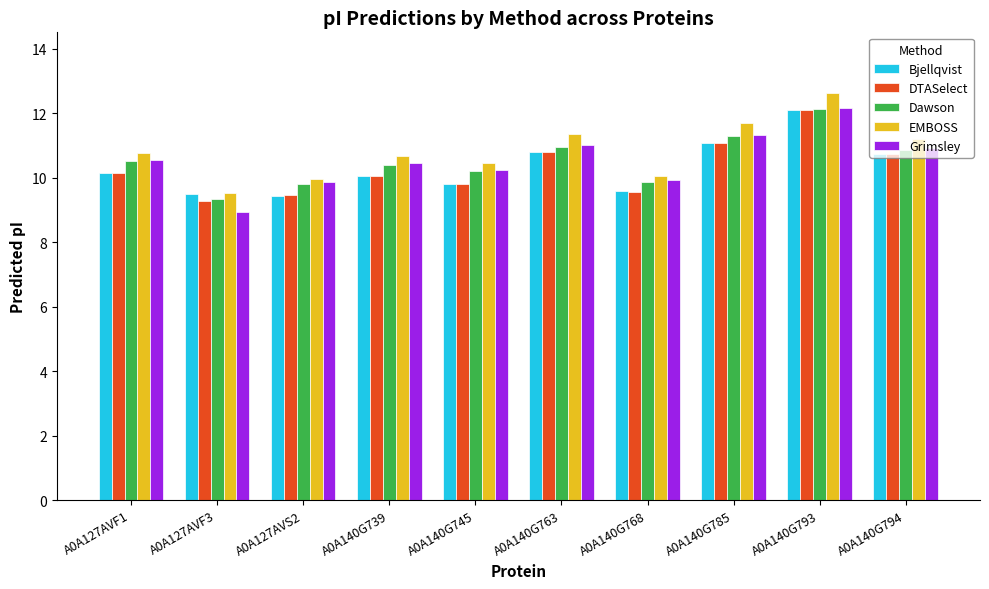

What is the difference between the Dawson values at A0A140G768 and A0A127AVF3?

0.5